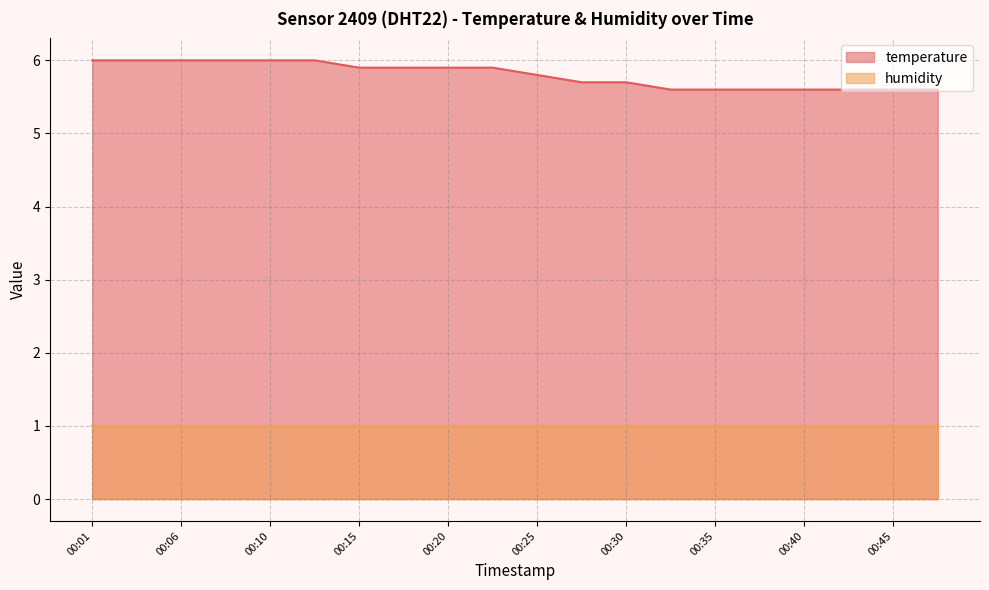

True or false: the data shows 6.0 at 00:03.

True